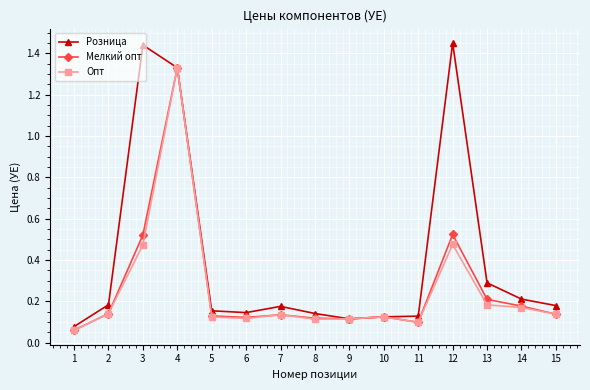

Is it true that Розница equals 0.3 at 14?

False